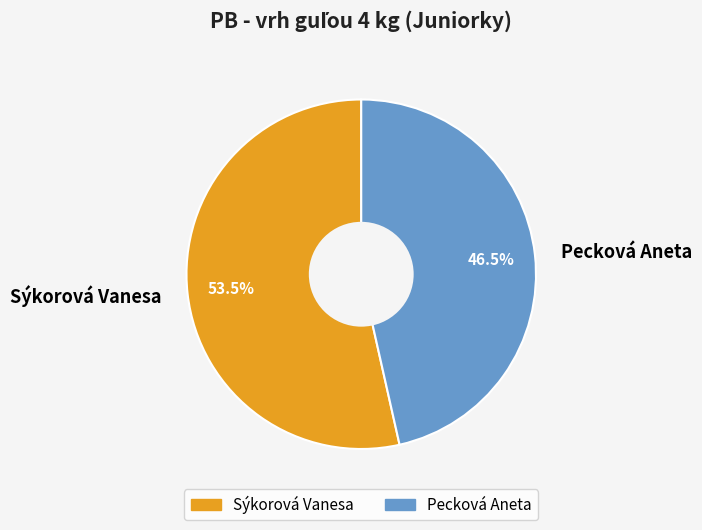

Which slice is the smallest?

Pecková Aneta